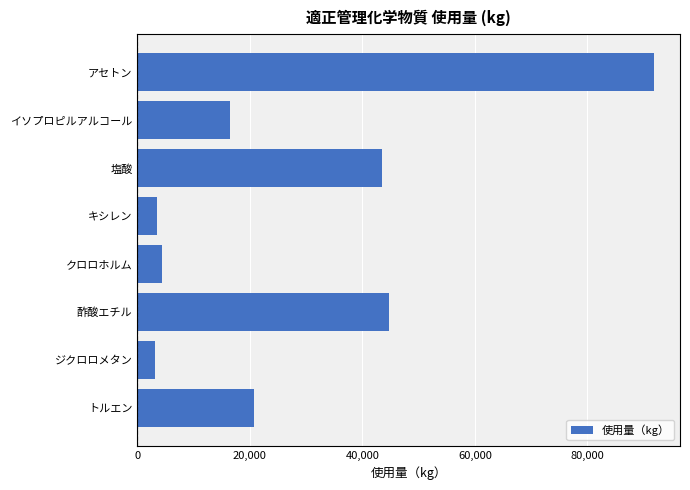

Which label corresponds to the largest value in the chart?

アセトン